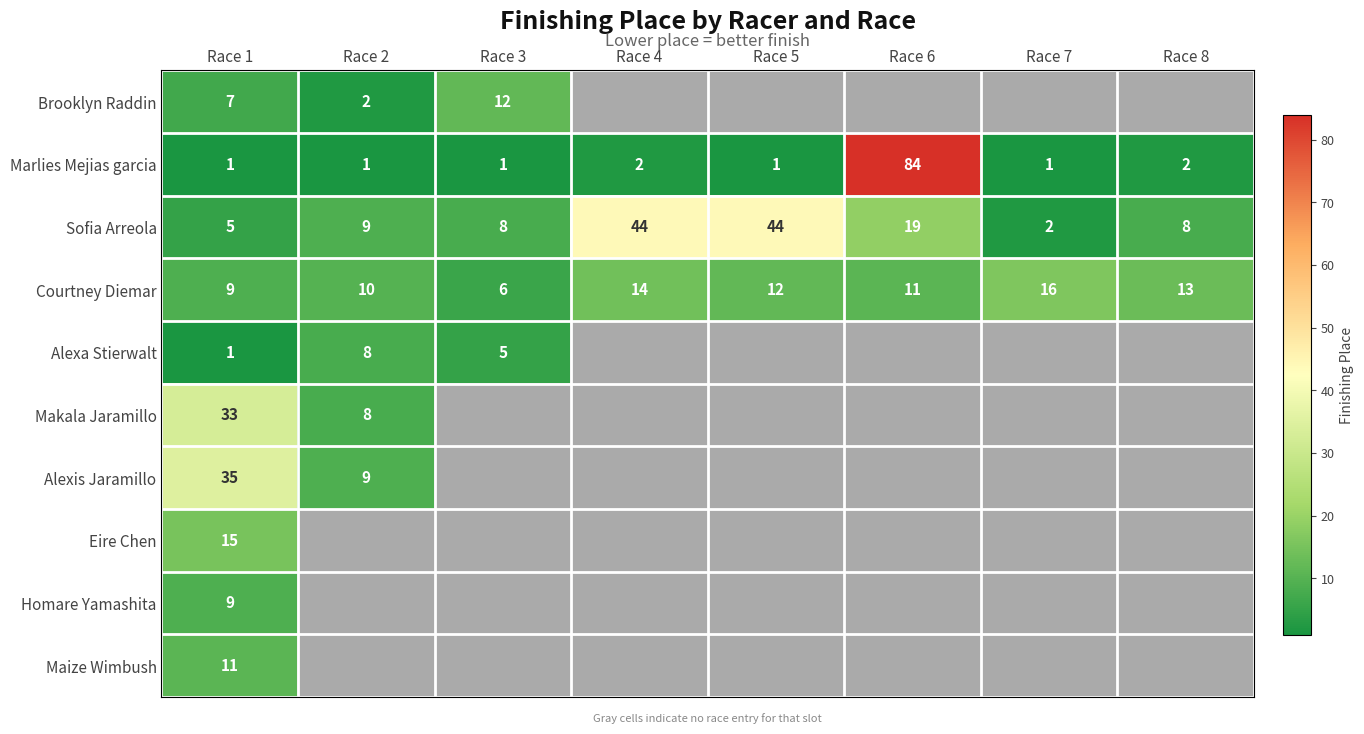

Which category has the highest value across all series?

Race 6